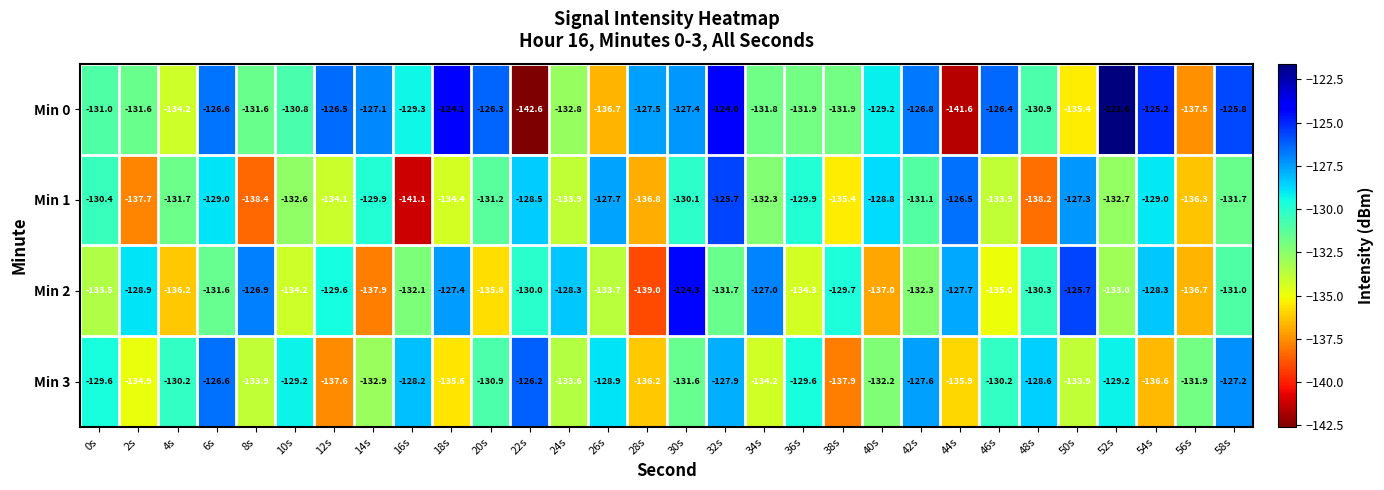

What is the sum of all Min 0 values?

-3906.1